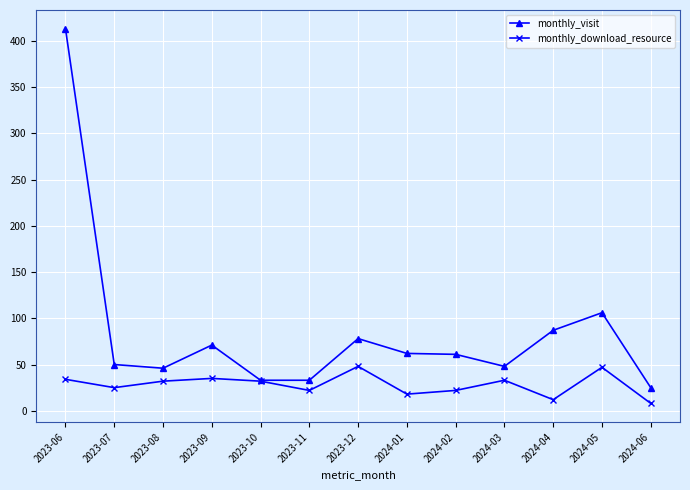

How many lines are shown in the chart?

2